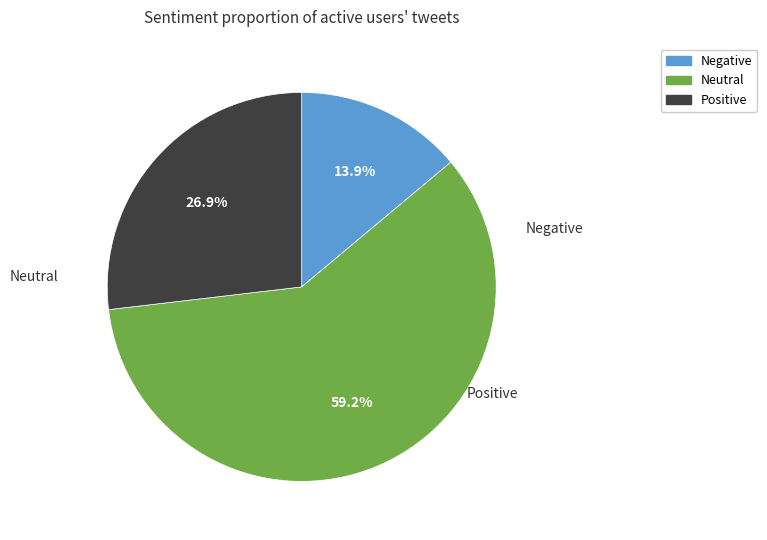

How many slices are in this pie chart?

3